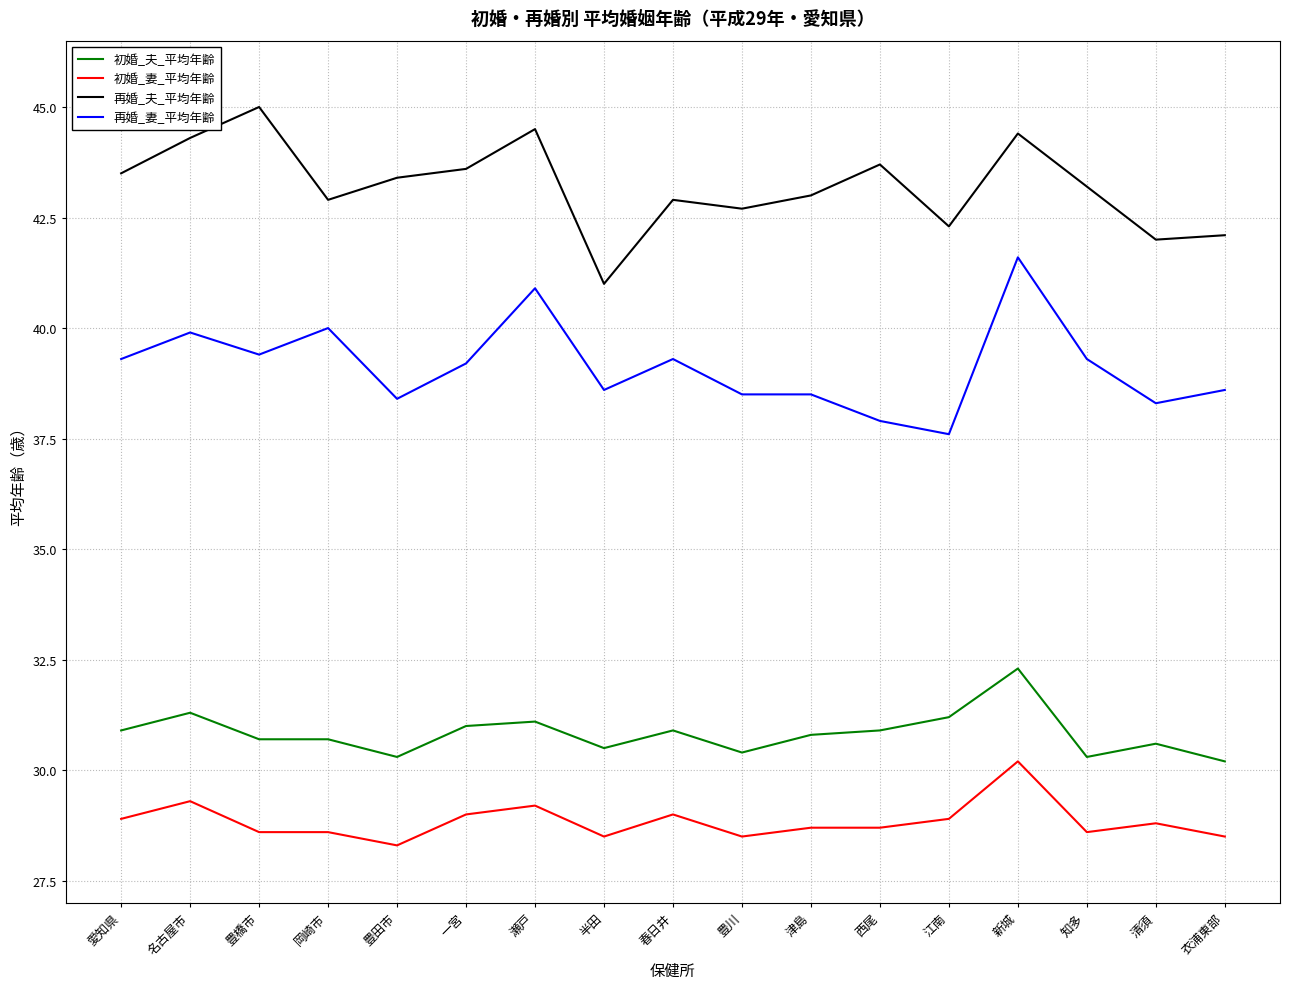

At which category does 初婚_妻_平均年齢 reach its first local peak?

名古屋市